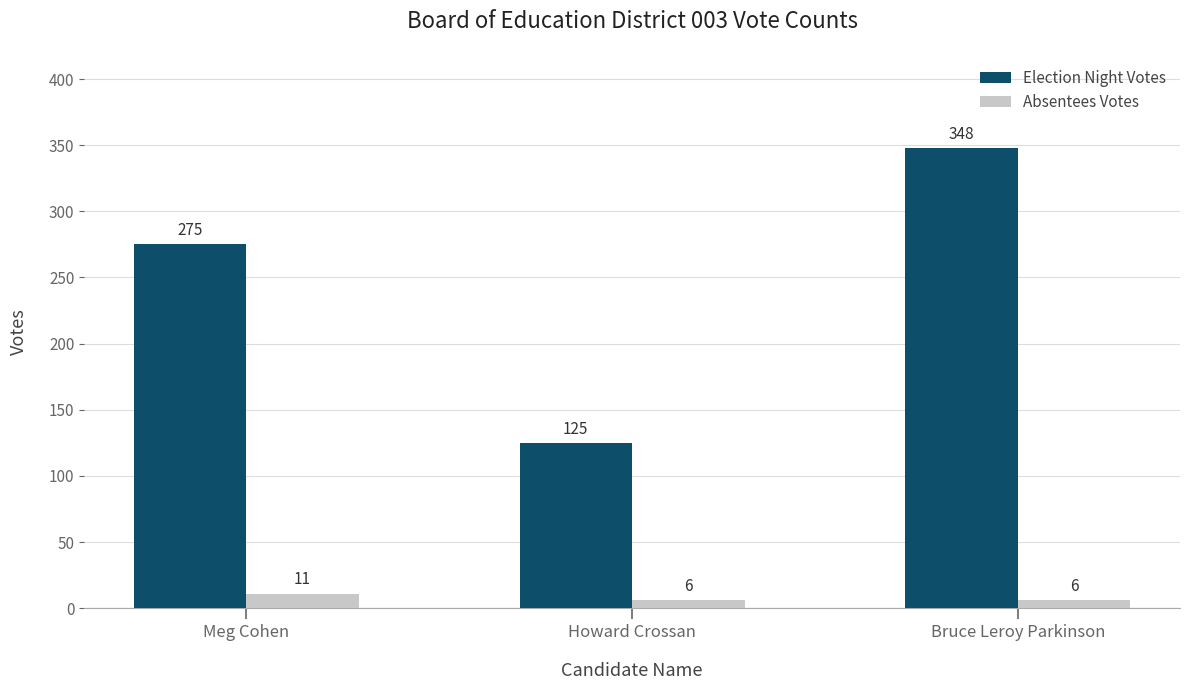

Is the value of Absentees Votes at Meg Cohen greater than the value of Election Night Votes at Howard Crossan?

No